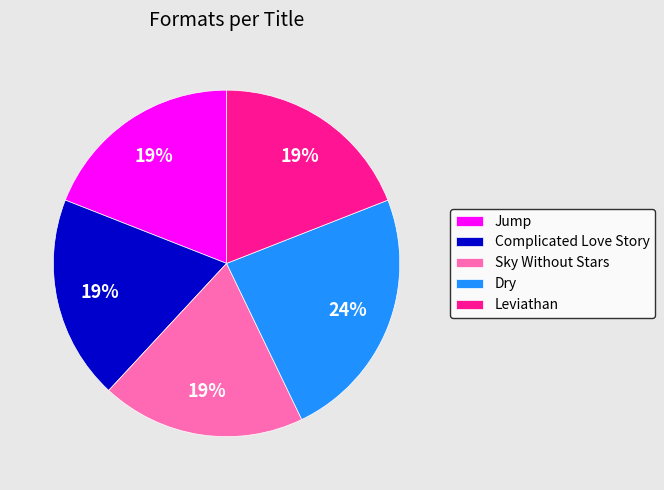

To the nearest percent, what is the combined percentage of Dry and Jump?

43%